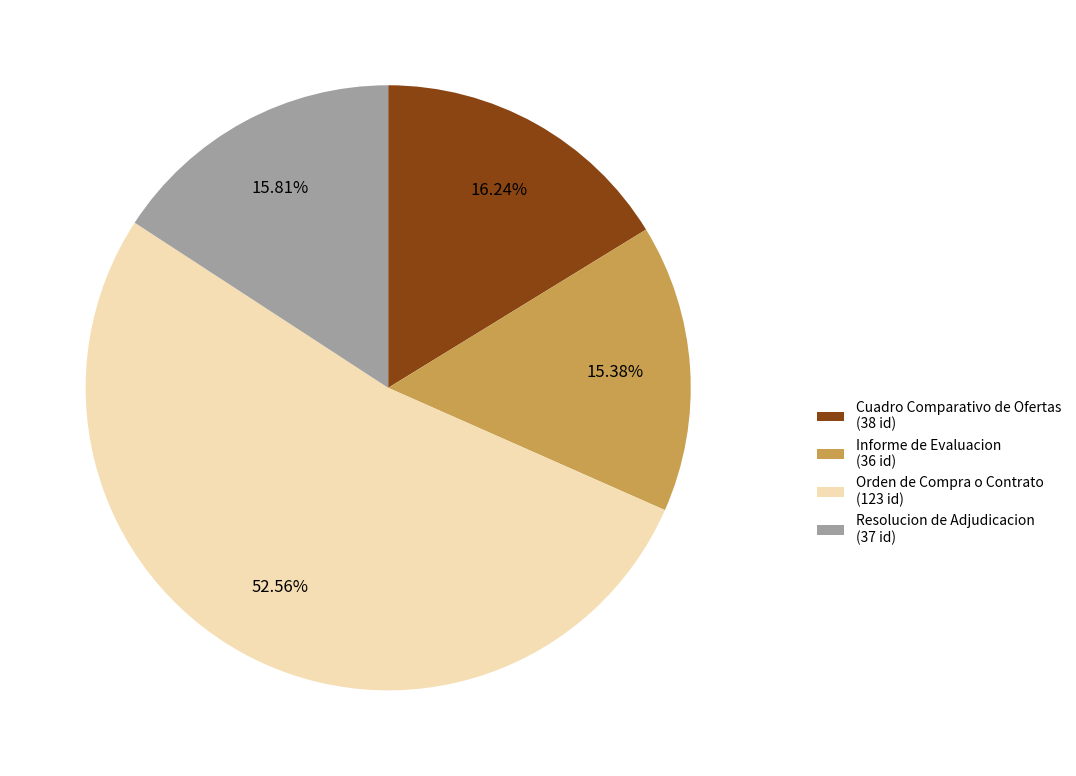

Combined, do Cuadro Comparativo de Ofertas and Orden de Compra o Contrato account for over 50%?

Yes